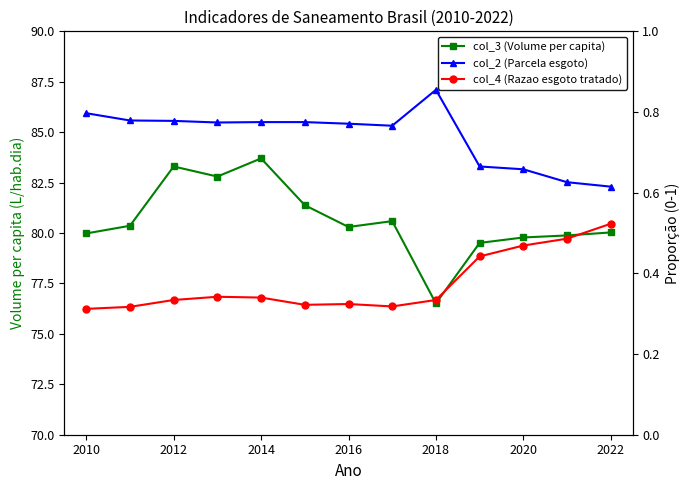

Is this an area chart (filled region under the line)?

No